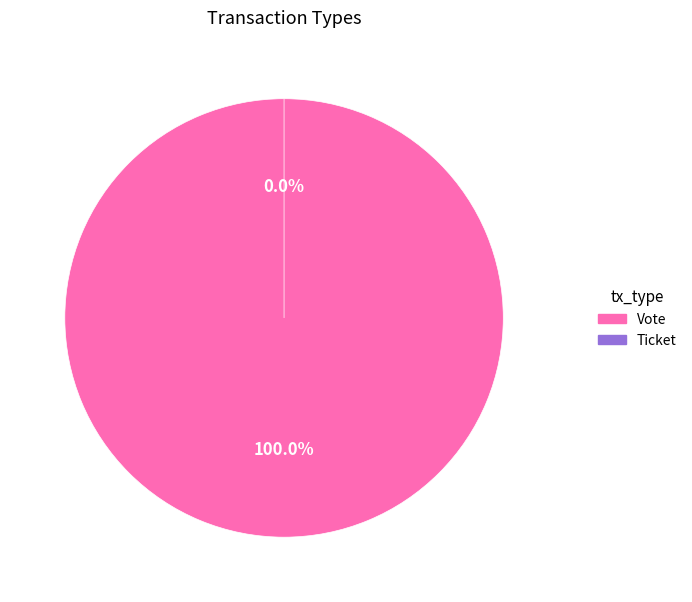

Which category has the biggest portion of the pie?

Vote